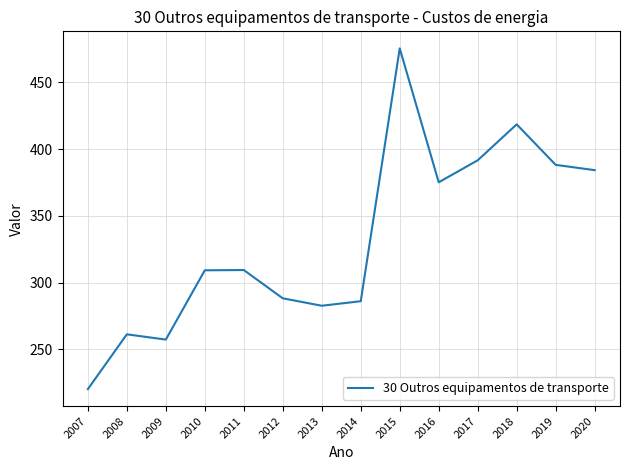

Read the value at 2016.

375.1